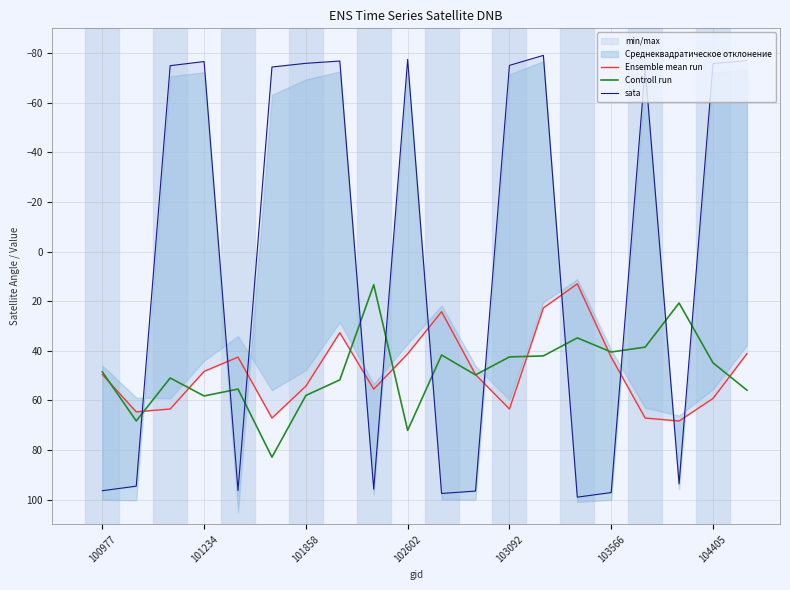

What is the minimum value for Controll run?

13.4